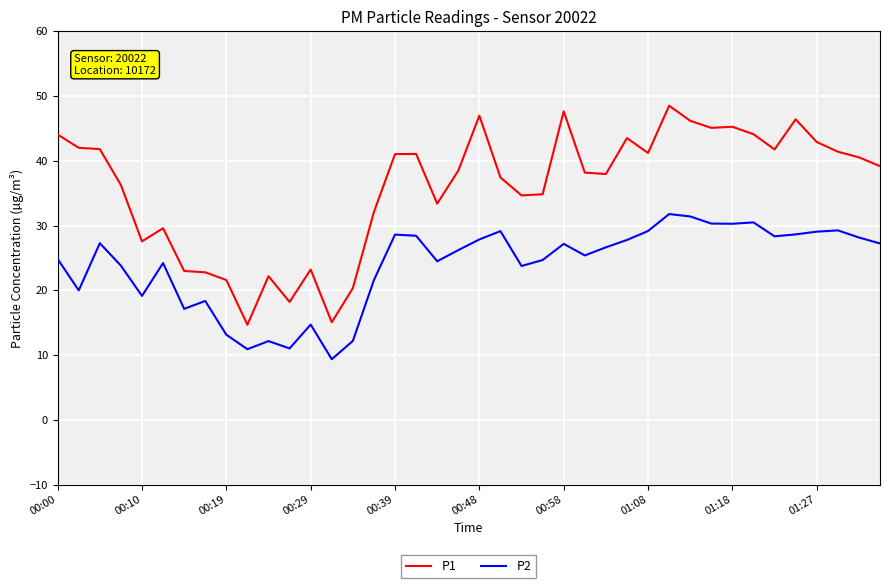

What is the minimum value for P1?

14.7